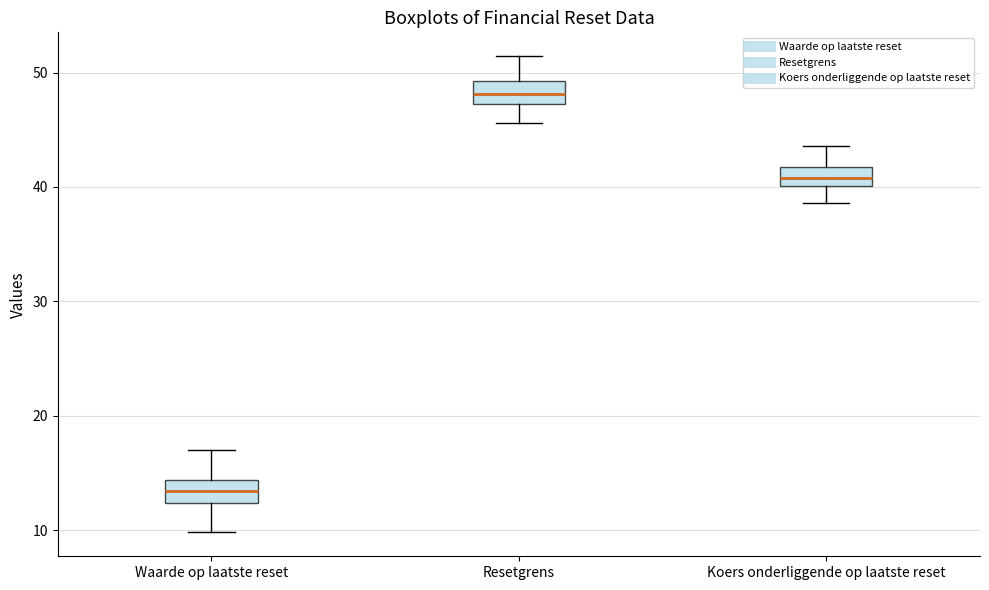

Where is the upper edge of the box for Resetgrens on the y-axis? The values are not printed on the chart, so give them approximately, as read against the axis.

49